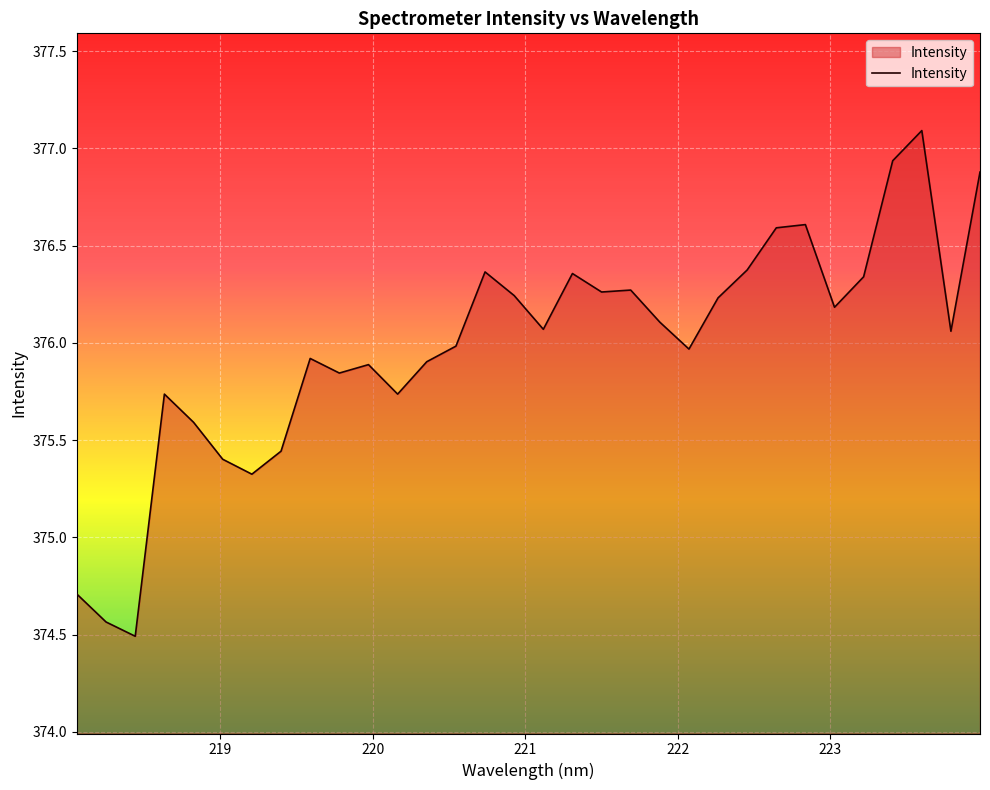

What is the difference between the maximum and minimum values?

2.6